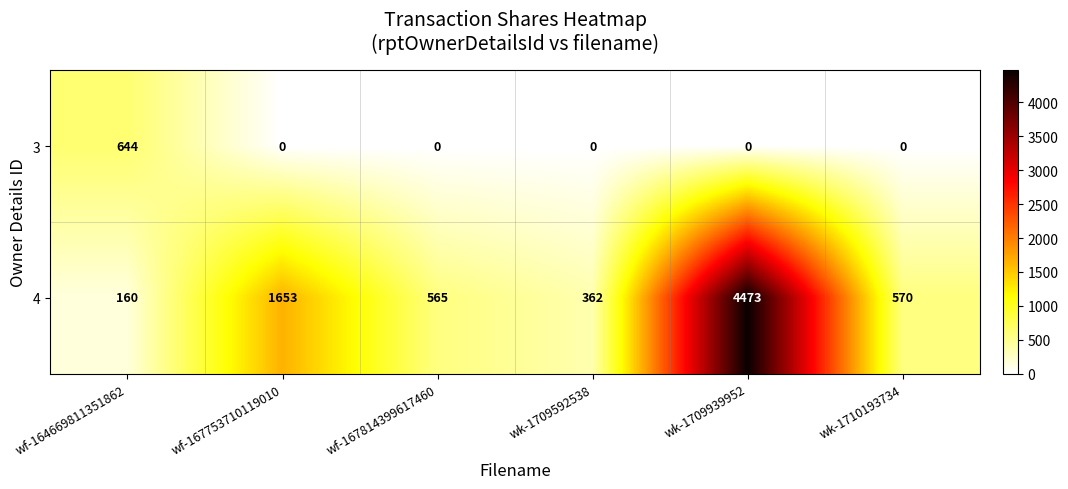

What is the spread (max minus min) of values at wf-167753710119010?

1653